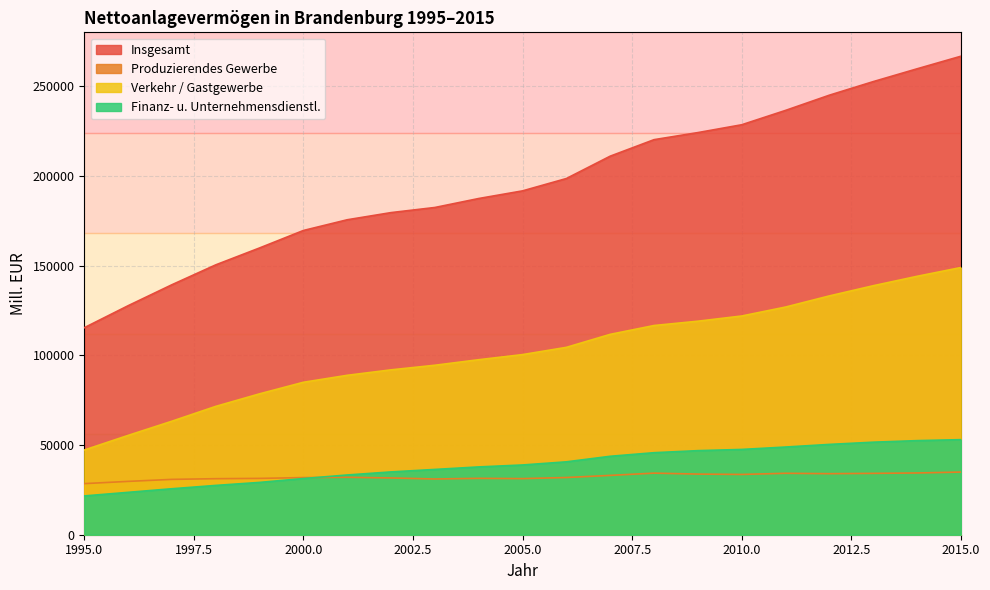

Does the chart display data point markers on the line(s)?

No